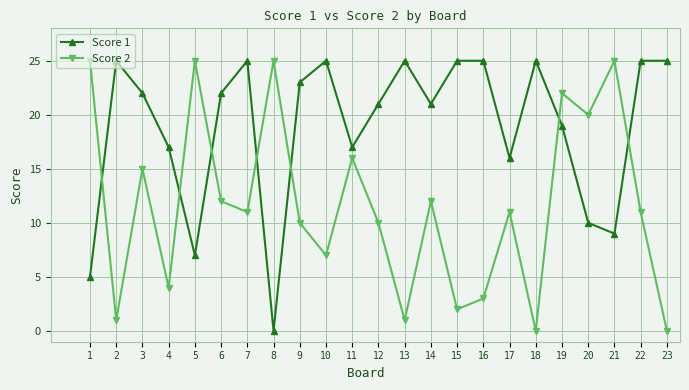

Rank the series at 2 from highest to lowest value.

Score 1, Score 2